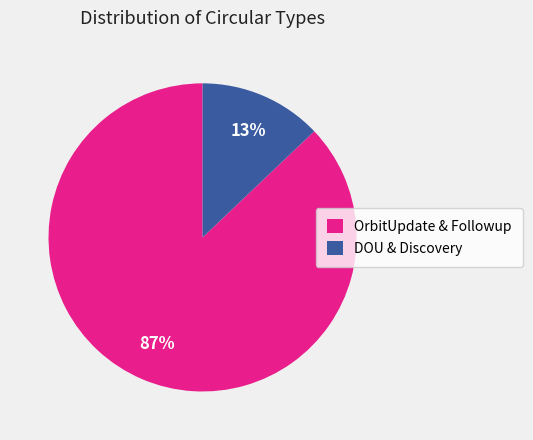

Which slice is the smallest?

DOU & Discovery